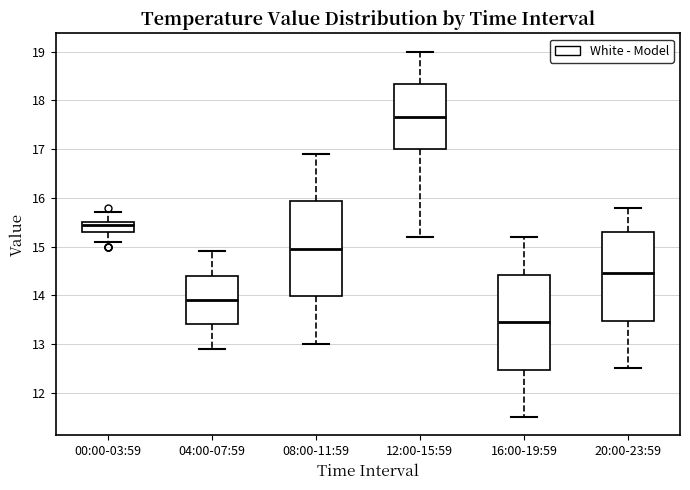

Reading left to right, transcribe this box plot: for each box, give where its median line is, the range the box spans, and where its two whiskers end, as read against the y-axis. The values are not printed on the chart, so give them approximately, as read against the axis.

00:00-03:59: median 15.5 (just below the box's upper edge), box 15.3 to 15.5, whiskers 15.1 to 15.7
04:00-07:59: median 13.9, box 13.4 to 14.4, whiskers 12.9 to 14.9
08:00-11:59: median 15.0, box 14.0 to 15.9, whiskers 13.0 to 16.9
12:00-15:59: median 17.7, box 17.0 to 18.3, whiskers 15.2 to 19.0
16:00-19:59: median 13.5, box 12.5 to 14.4, whiskers 11.5 to 15.2
20:00-23:59: median 14.5, box 13.5 to 15.3, whiskers 12.5 to 15.8